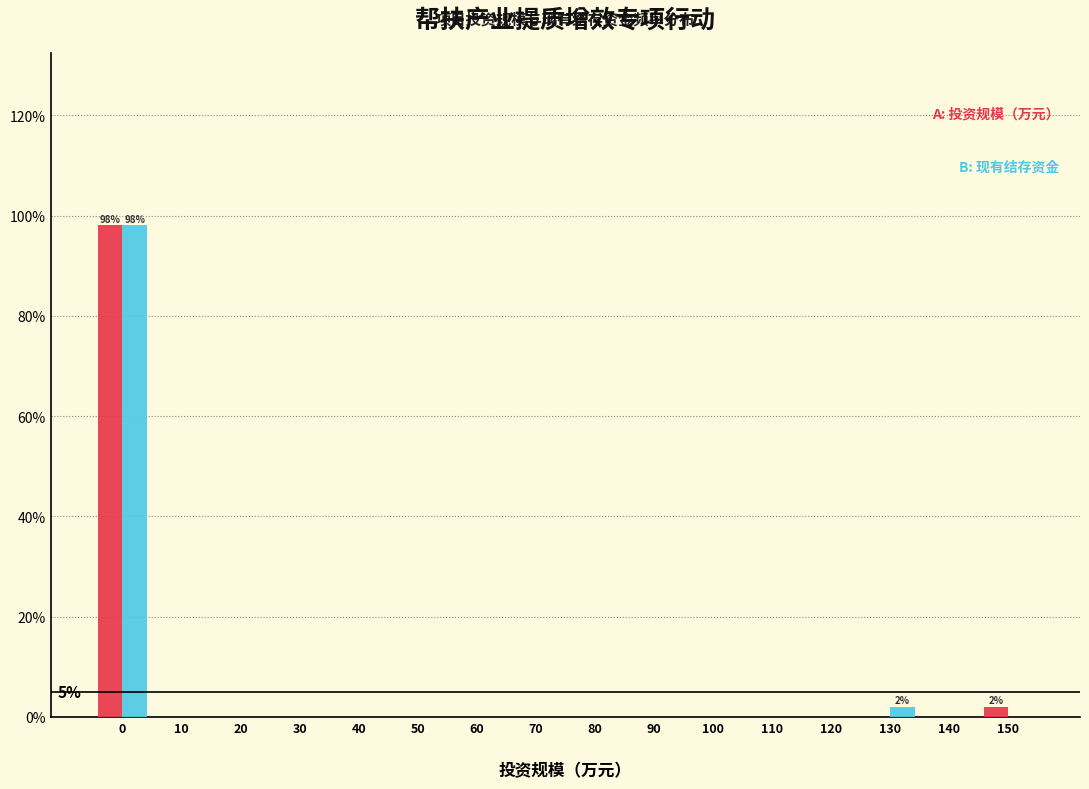

What is the maximum value shown in the chart?

98.0